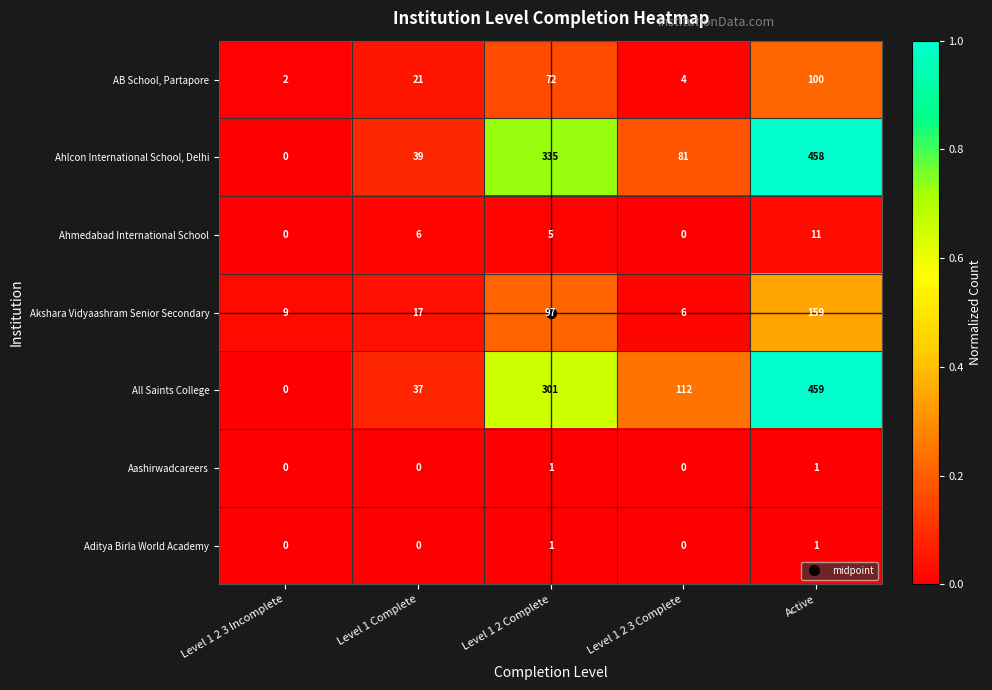

What is the difference between the maximum and minimum values in the AB School, Partapore series?

98